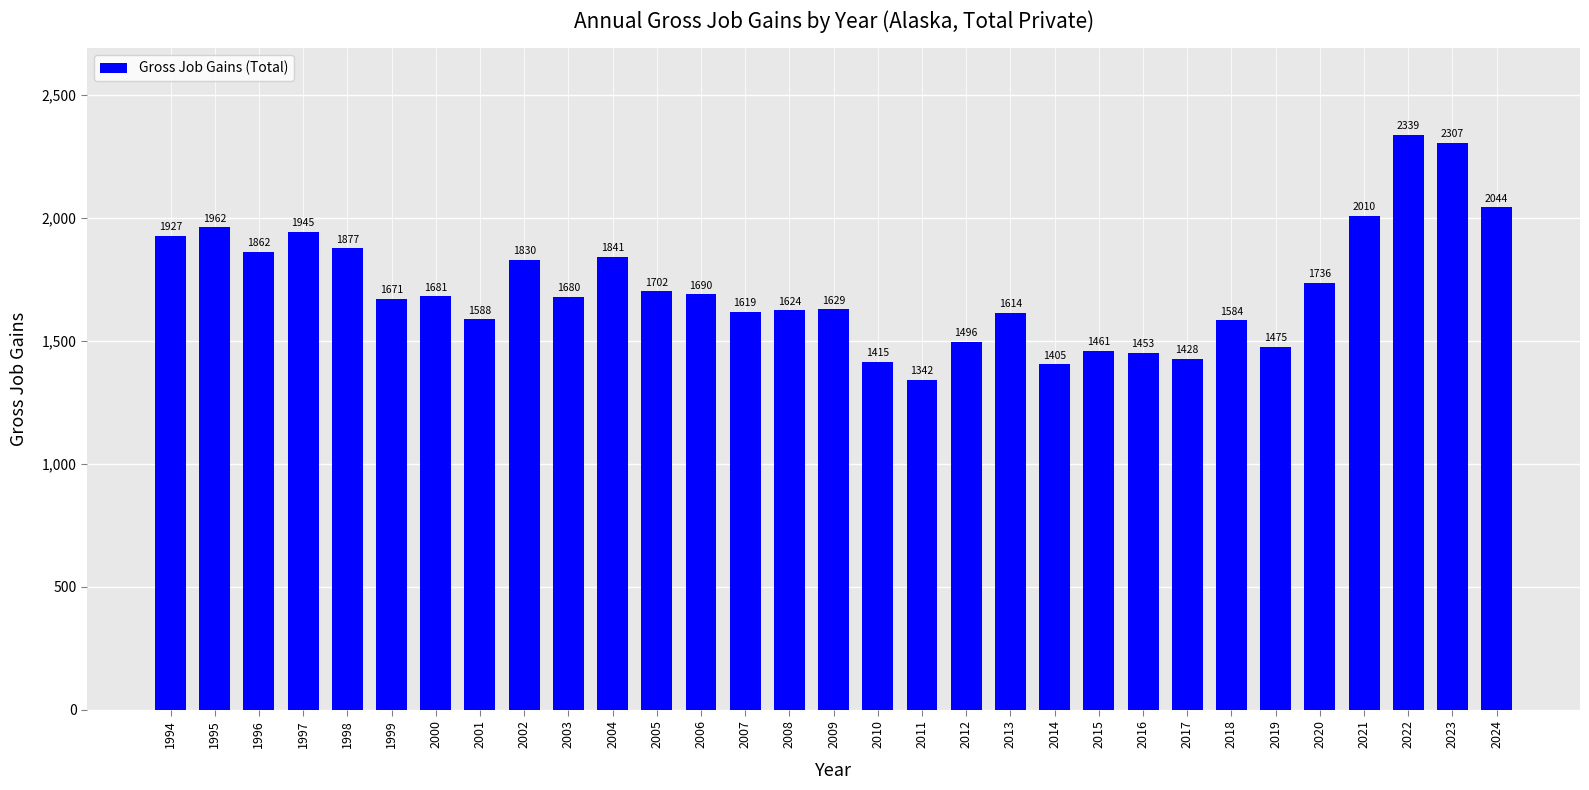

What is the approximate value at 2012, to the nearest 50?

1500